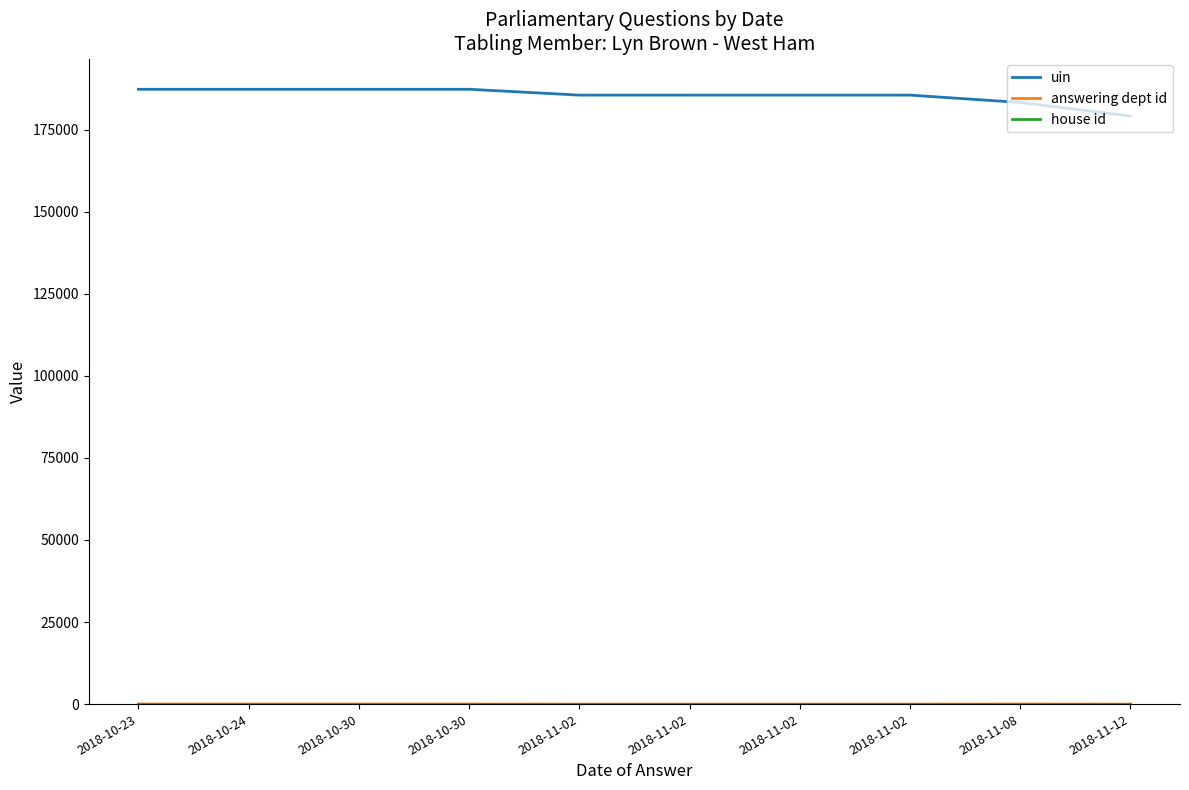

Is the value of uin at 2018-10-30 greater than the value of house id at 2018-10-30?

Yes